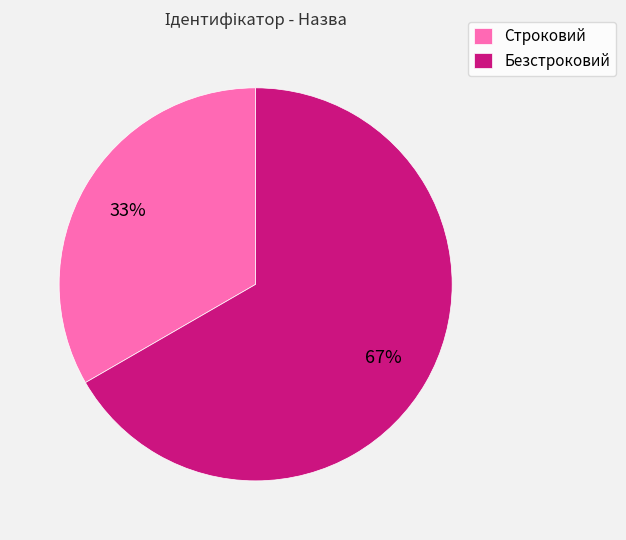

To the nearest percent, what is the combined percentage of Строковий and Безстроковий?

100%